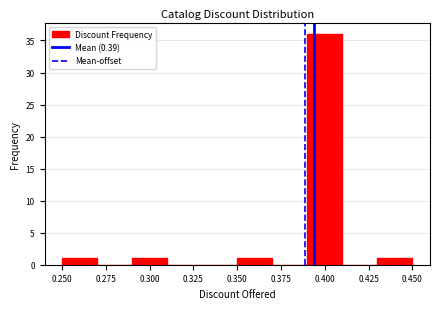

Reading left to right, transcribe this chart: for each bar, give the range it covers on the x-axis and its height. The values are not printed on the chart, so give them approximately, as read against the axis.

0.25 to 0.27: 1
0.27 to 0.29: 0
0.29 to 0.31: 1
0.31 to 0.33: 0
0.33 to 0.35: 0
0.35 to 0.37: 1
0.37 to 0.39: 0
0.39 to 0.41: 36
0.41 to 0.43: 0
0.43 to 0.45: 1